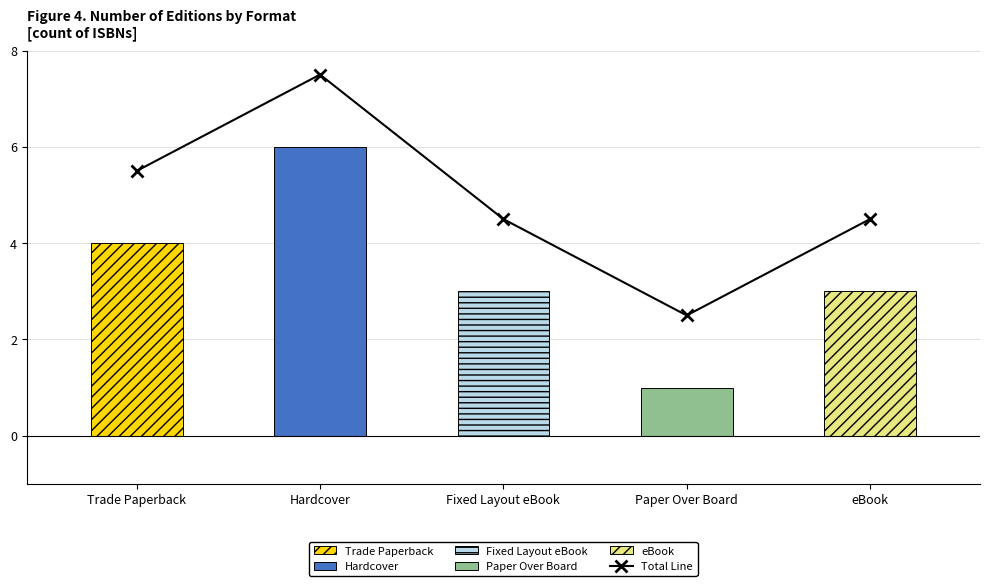

Which has a higher value, Paper Over Board or eBook?

eBook